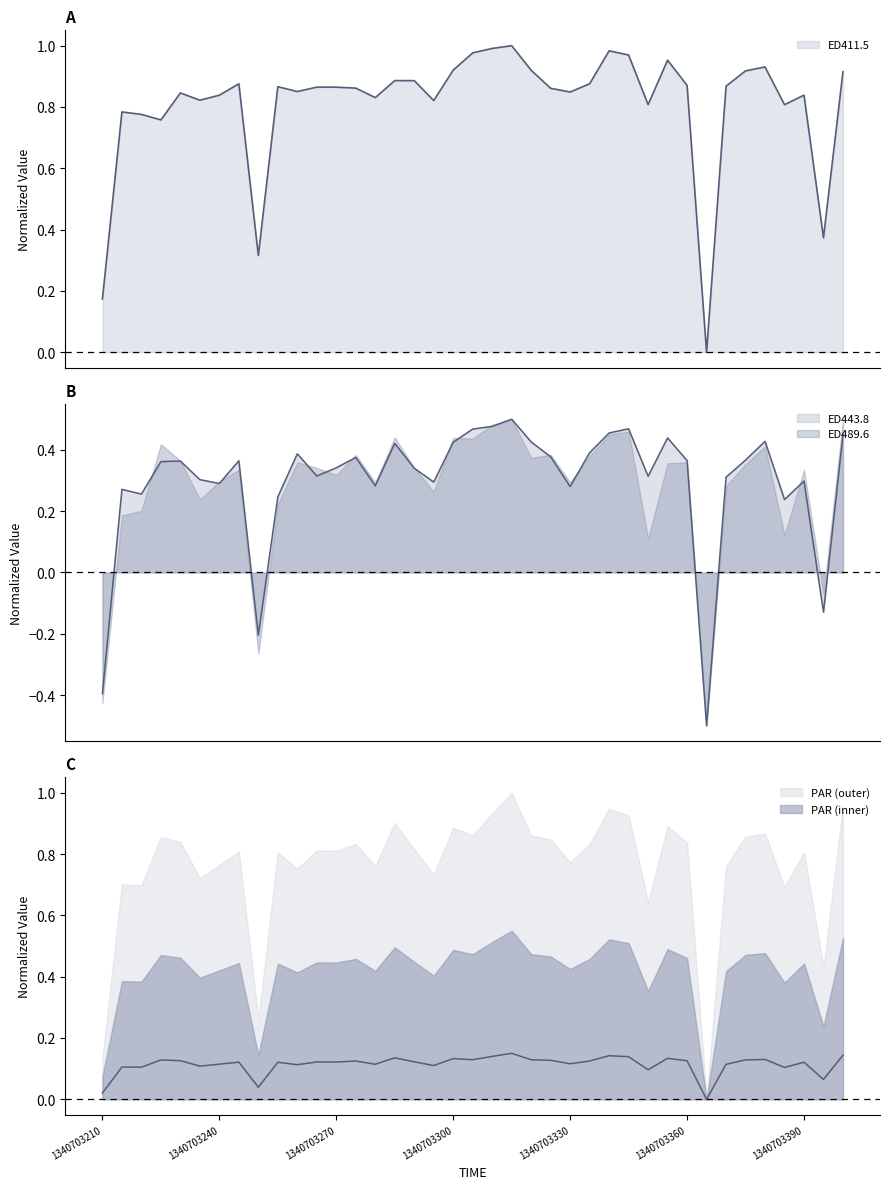

True or false: ED411.5 and ED443.8 cross at least once.

False